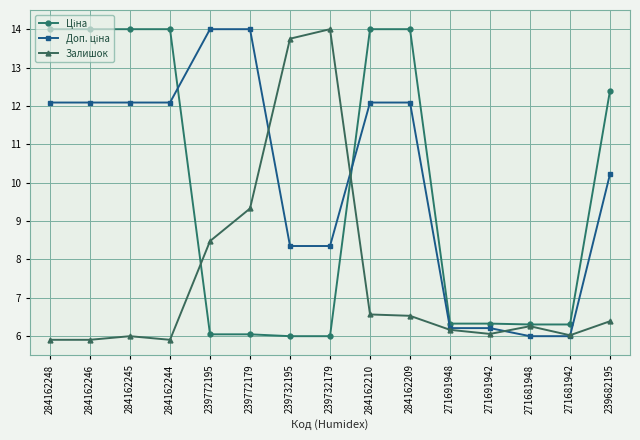

The value of Залишок at 271681948 is 6.3. True or false?

True